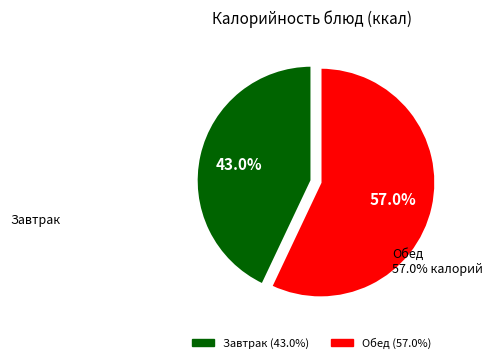

How many segments does this pie chart have?

2